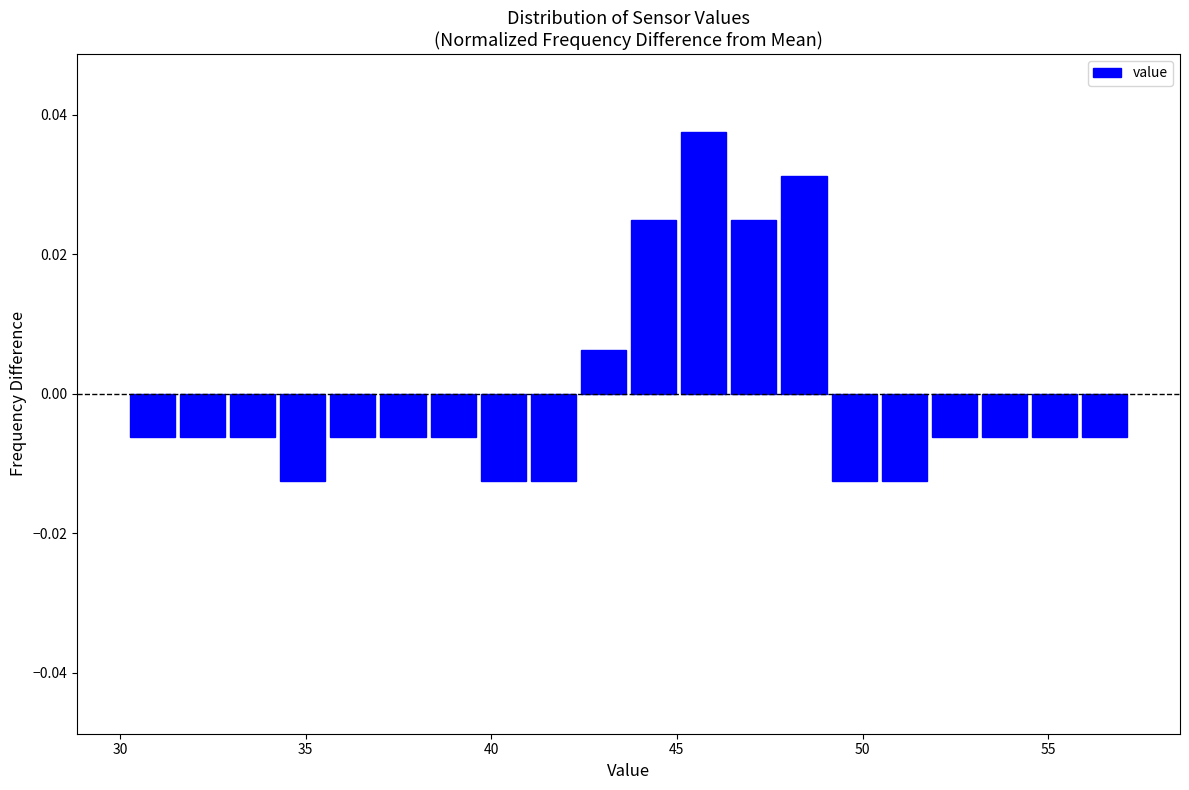

Around what value on the x-axis is the tallest bar? Give the approximate position of its centre, as read against the axis.

45.5